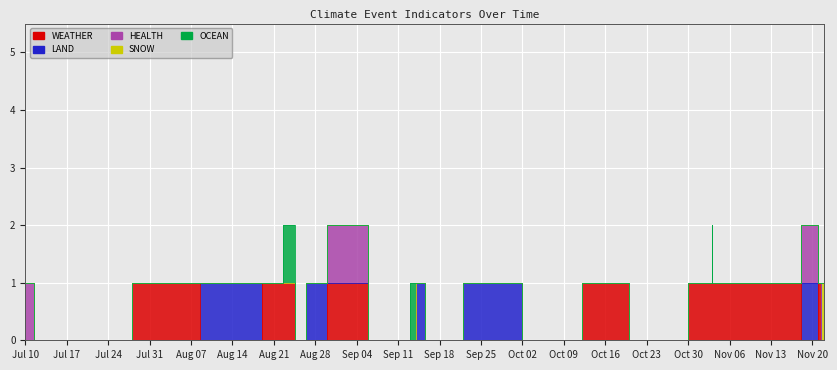

What is the label of the 35th point from the left?

2023-11-15